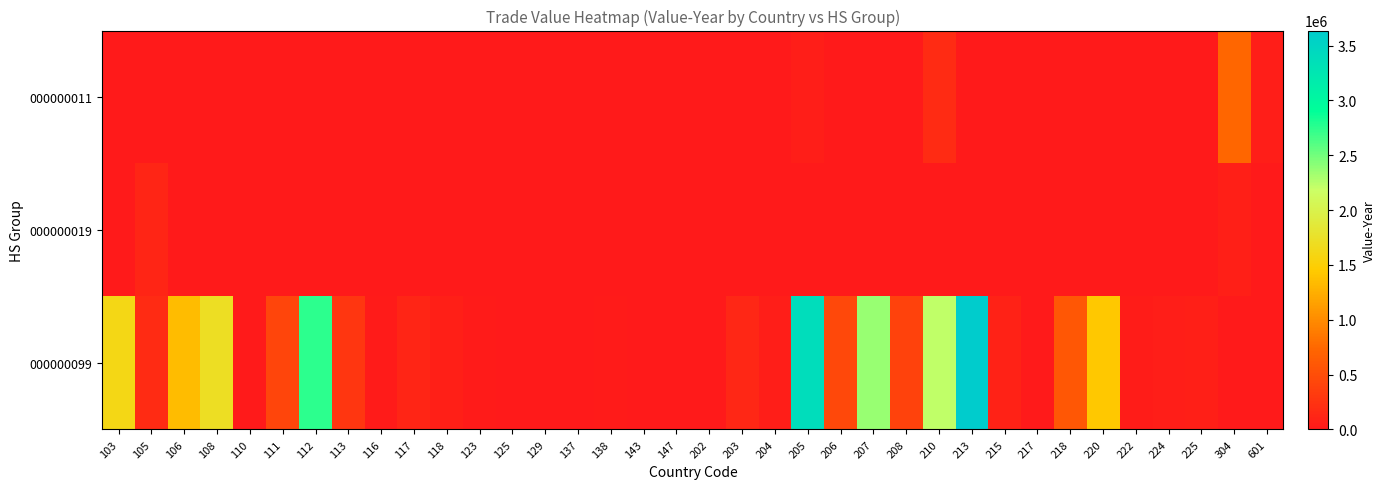

Rank the series by their maximum value, from highest to lowest.

000000099, 000000011, 000000019